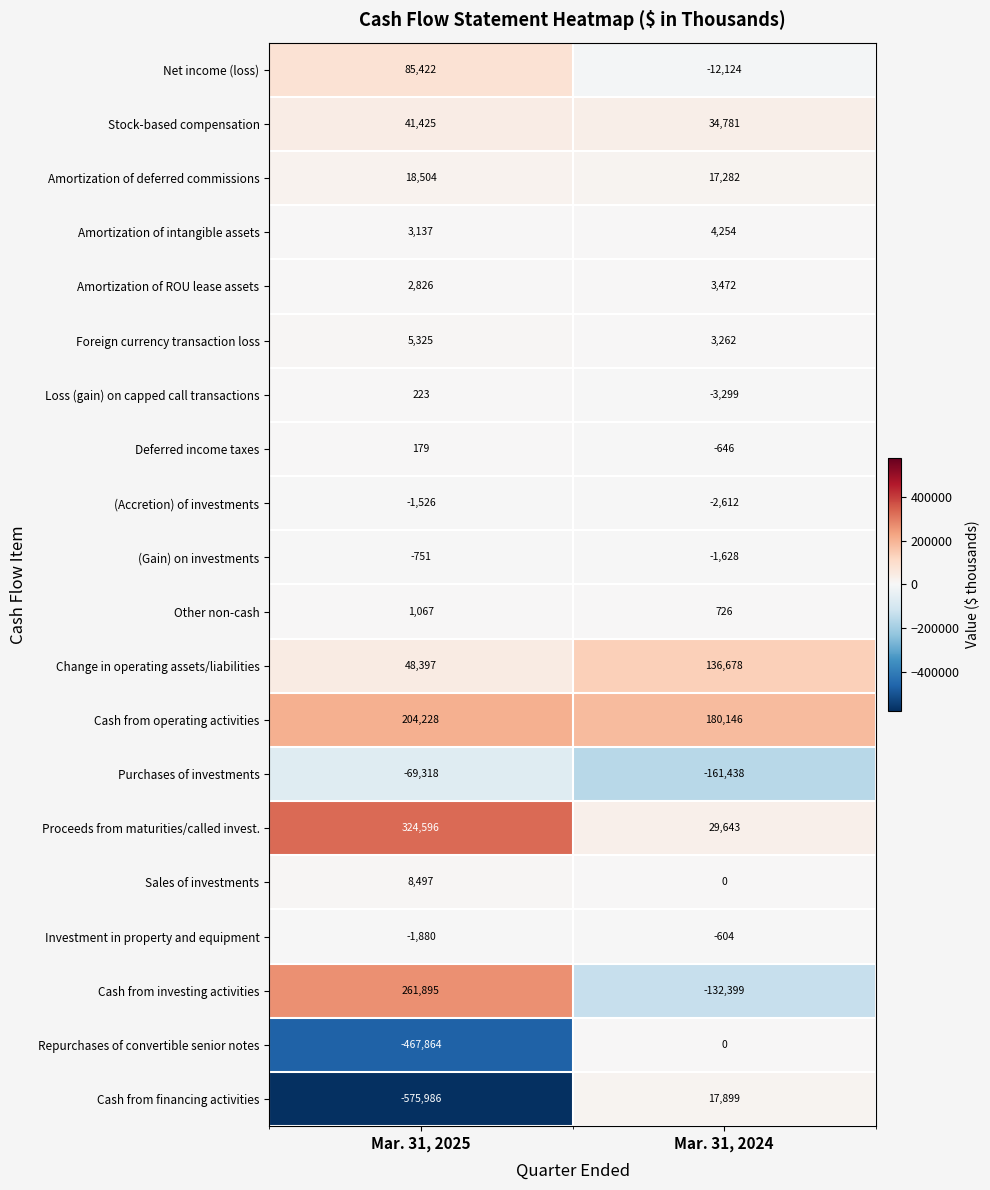

The value of Deferred income taxes at Mar. 31, 2024 is -646. True or false?

True